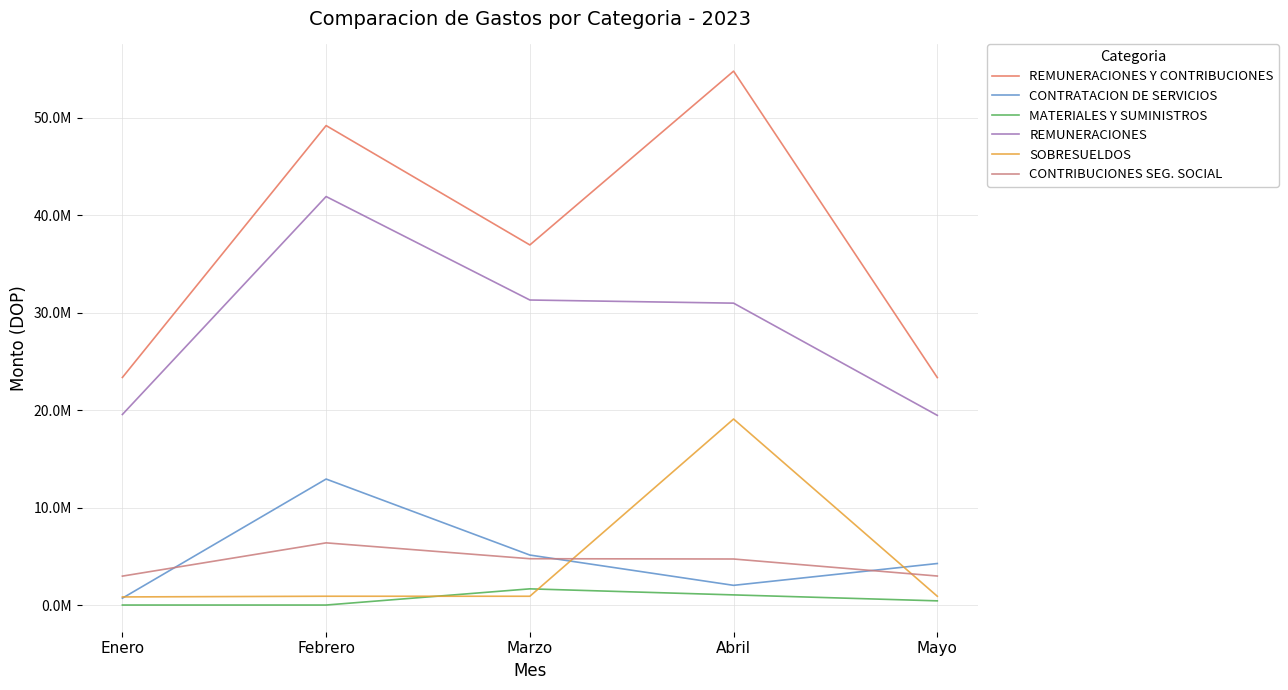

The value of REMUNERACIONES at Febrero is 41920758.0. True or false?

True